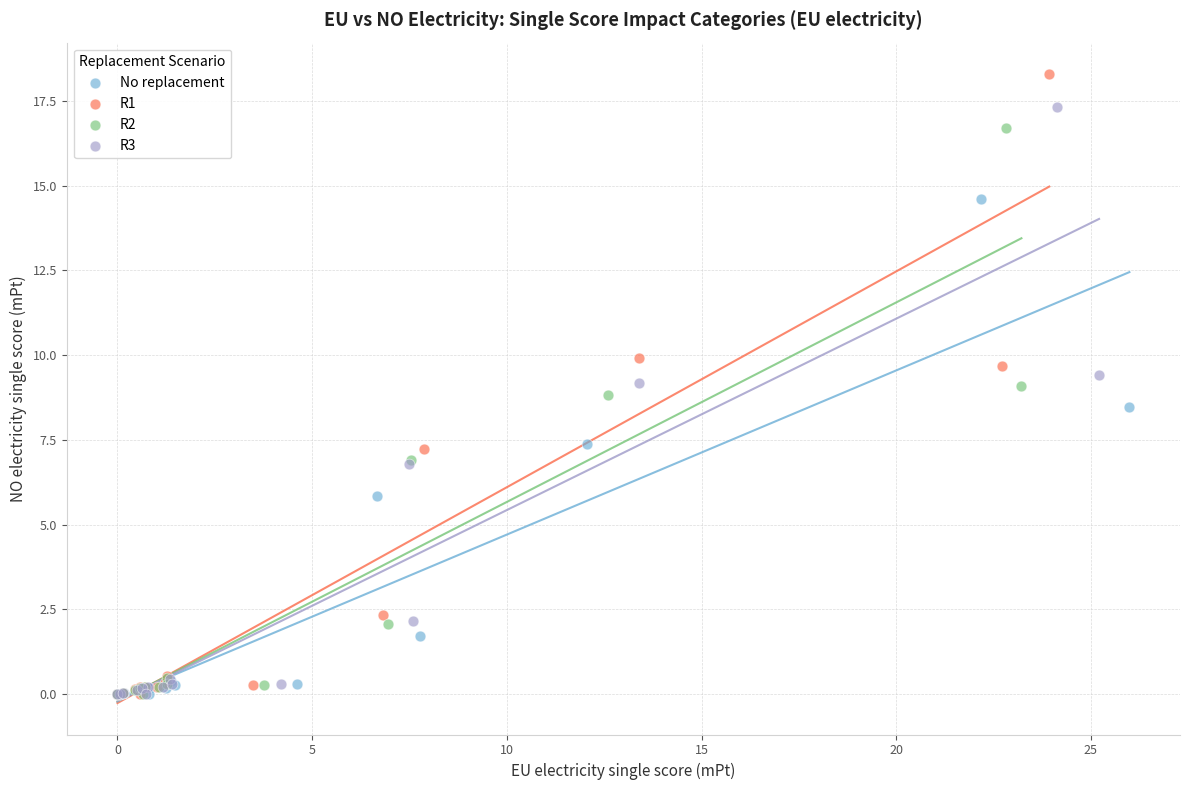

Which series has the widest spread of Y values?

R1